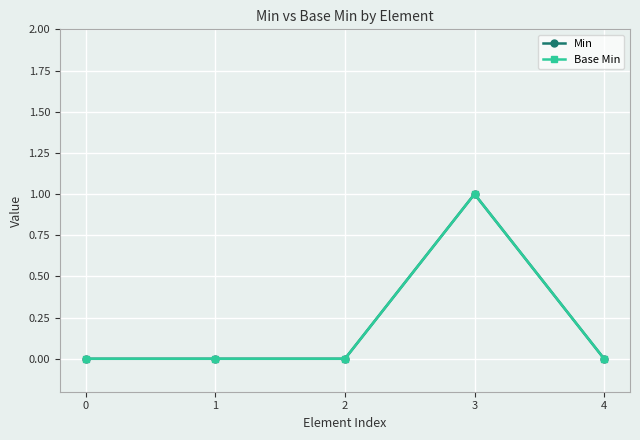

What is the sum of all Min values?

1